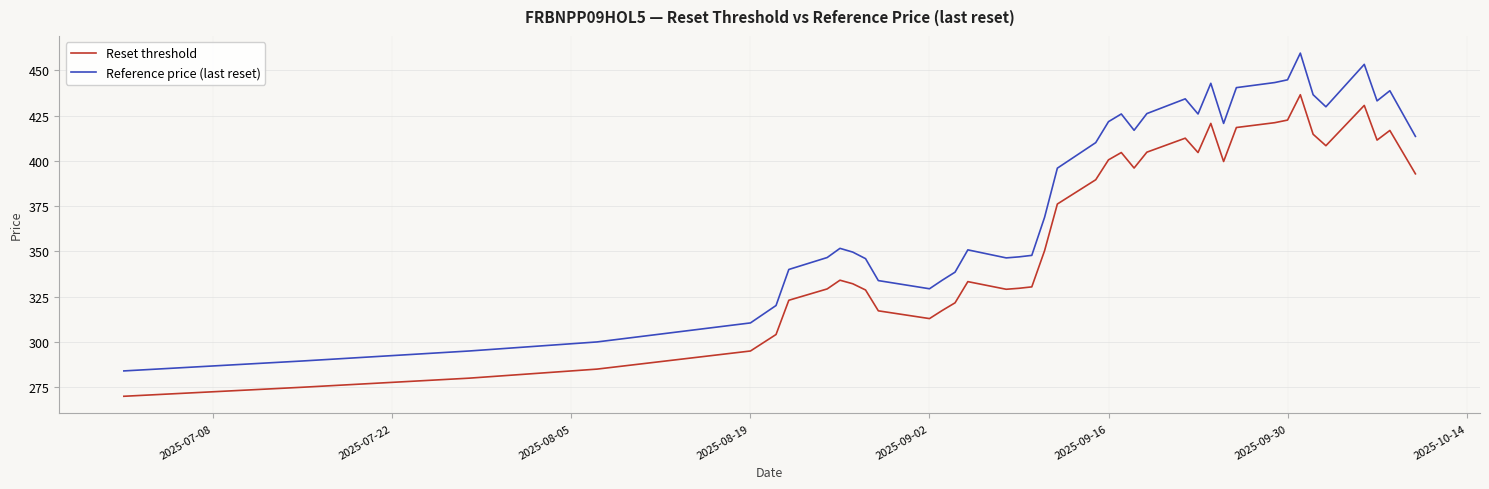

What is the lowest value of the Reset threshold series?

270.0